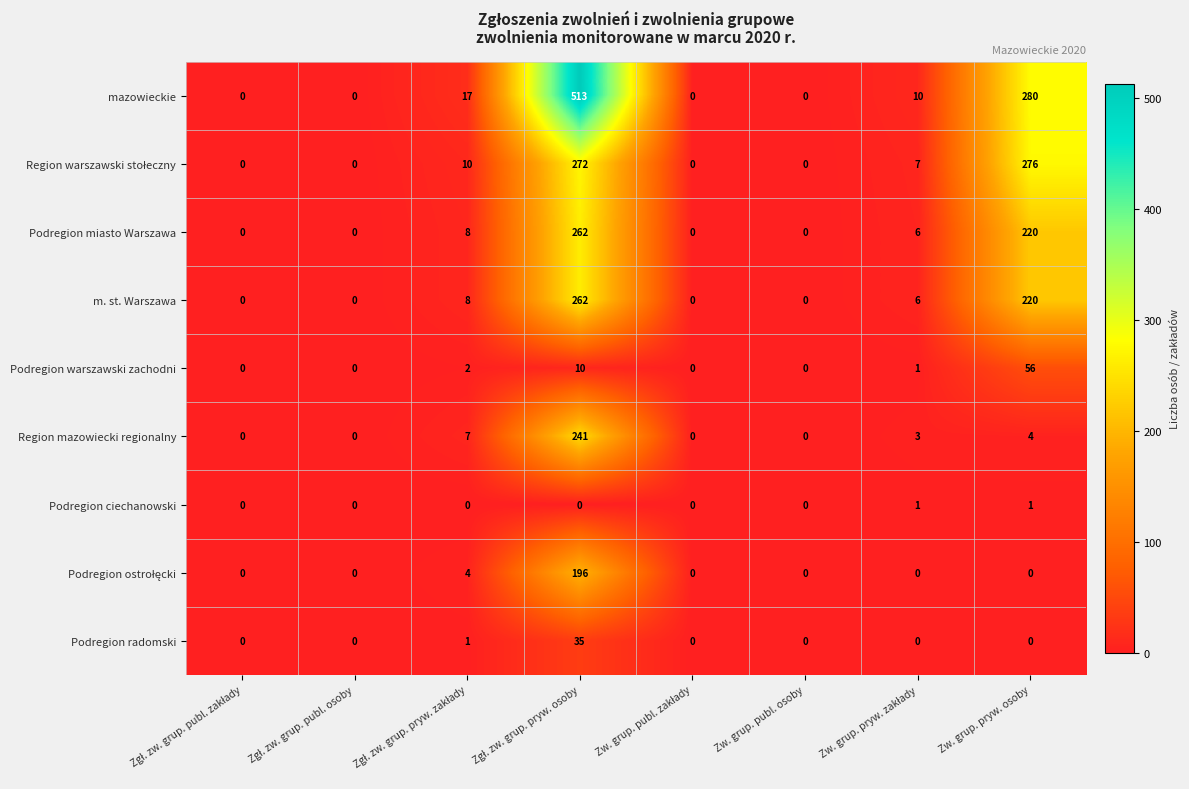

Which series has the largest total across all categories?

mazowieckie